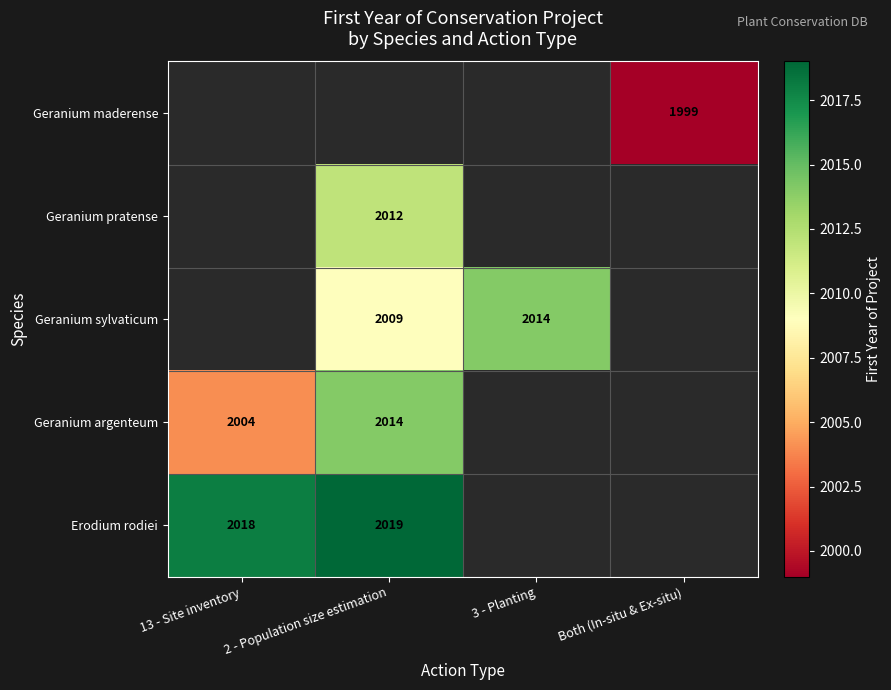

What is the greatest value displayed?

2019.0